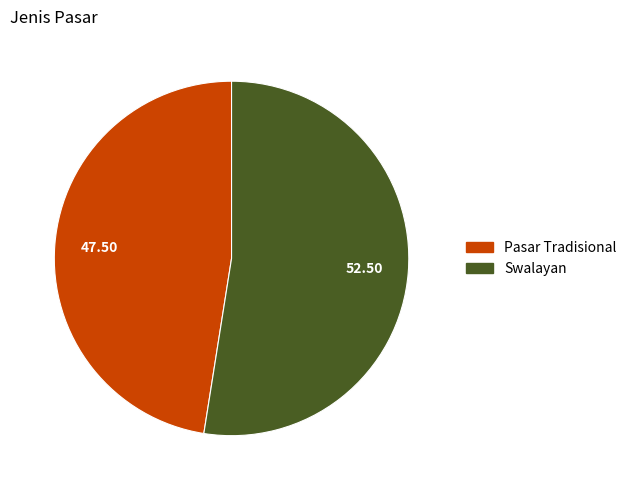

Rank the categories by value from lowest to highest.

Pasar Tradisional, Swalayan